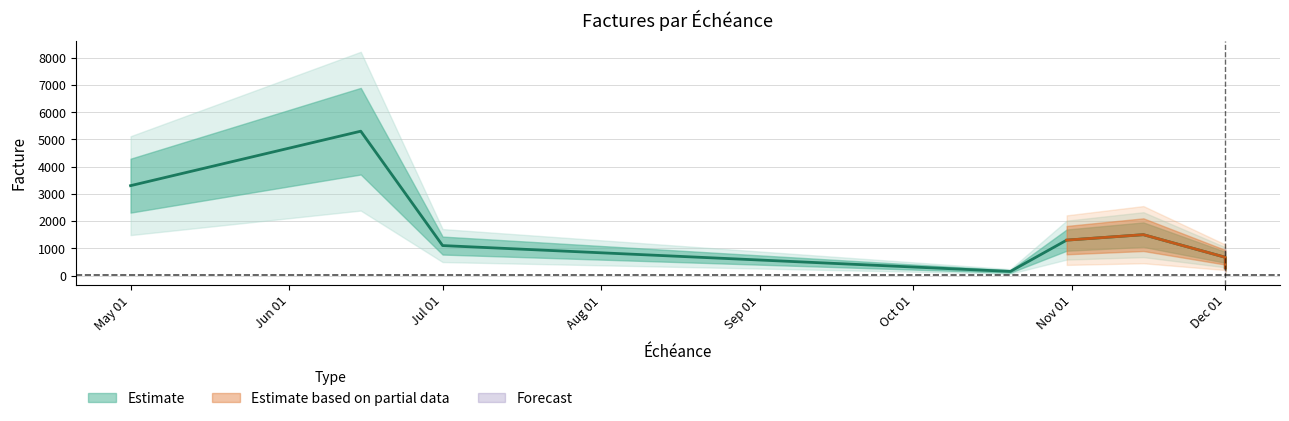

Is it true that the value at 2022-10-31 is 1300?

True